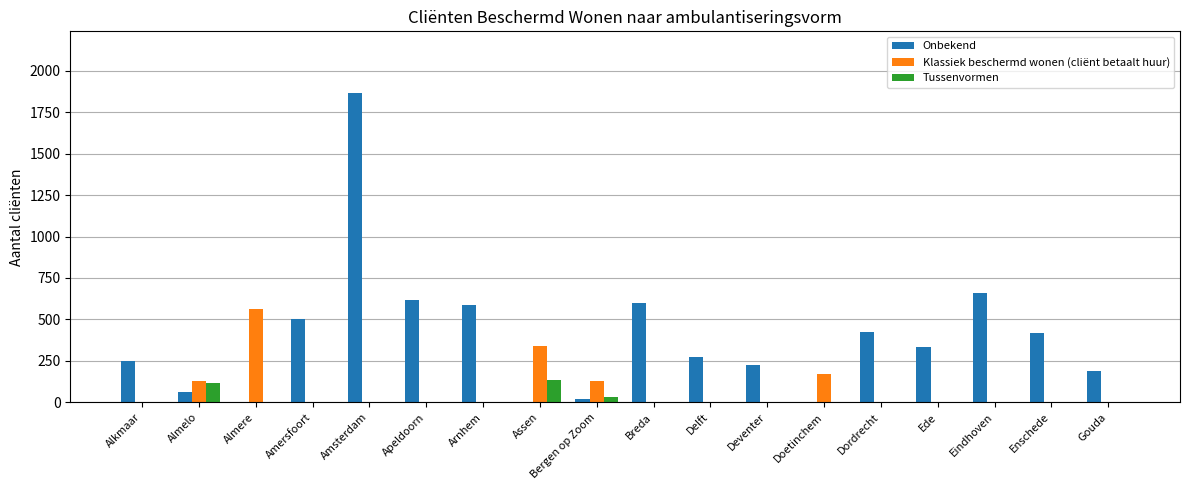

What is the difference between the Onbekend values at Delft and Arnhem?

315